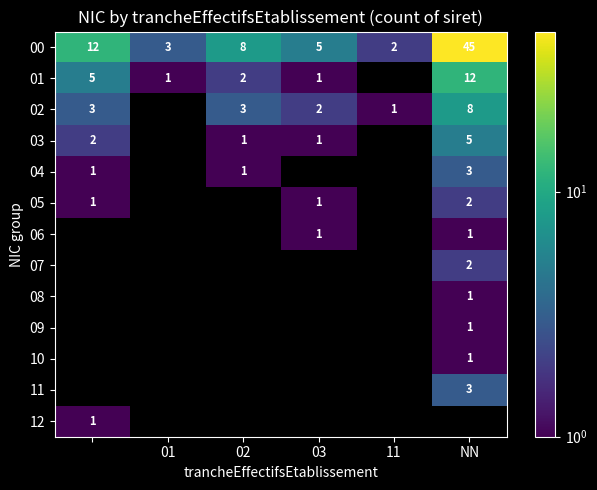

What is the difference between the second highest and second lowest values in the 00 series?

9